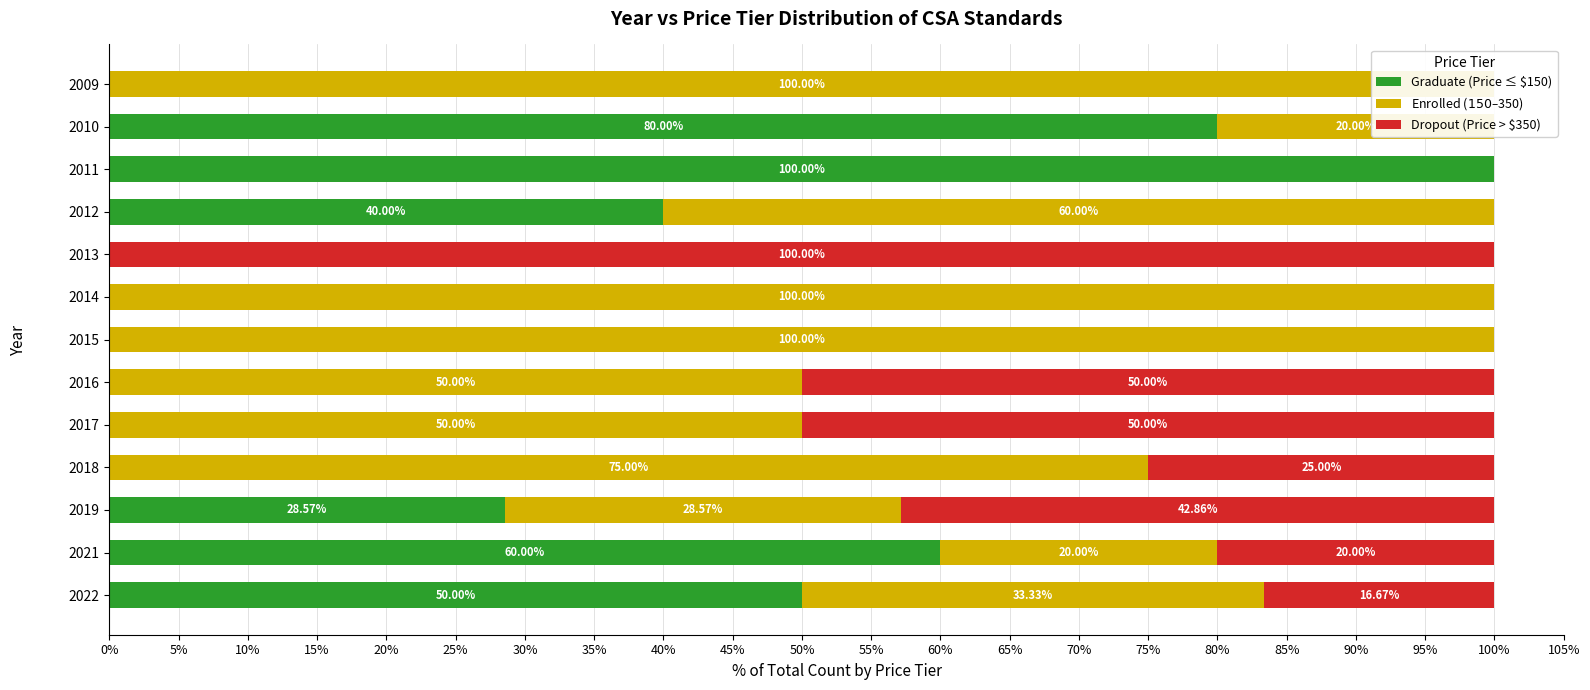

How many bars are there in each group?

3